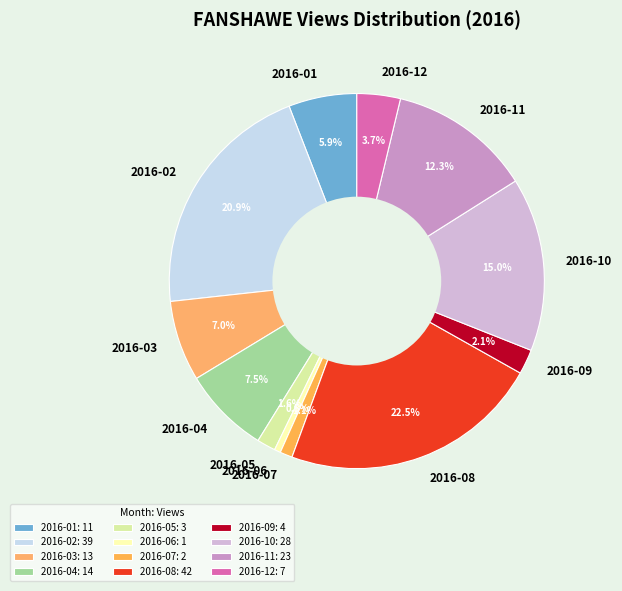

Count the number of slices in the pie.

12